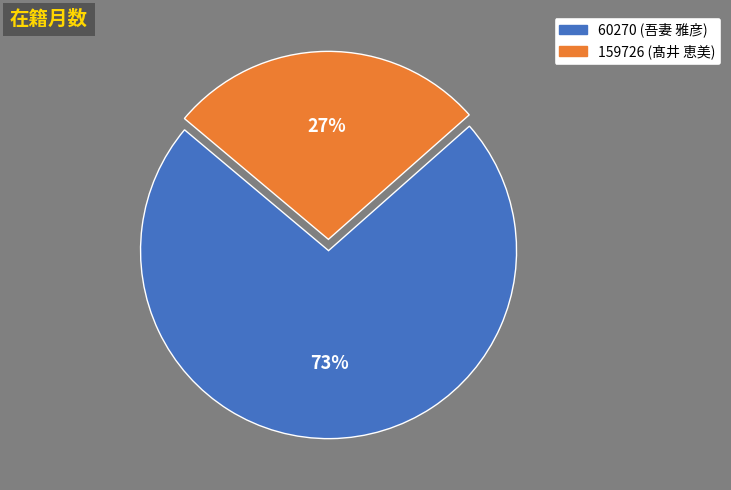

Approximately how many times larger is the value at 159726 (髙井 恵美) compared to 60270 (吾妻 雅彦)?

0.4